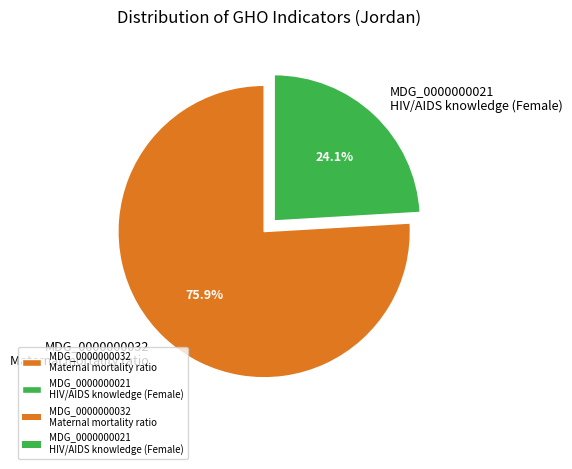

What is the total percentage of MDG_0000000032 Maternal mortality ratio and MDG_0000000021 HIV/AIDS knowledge (Female)?

100.0%